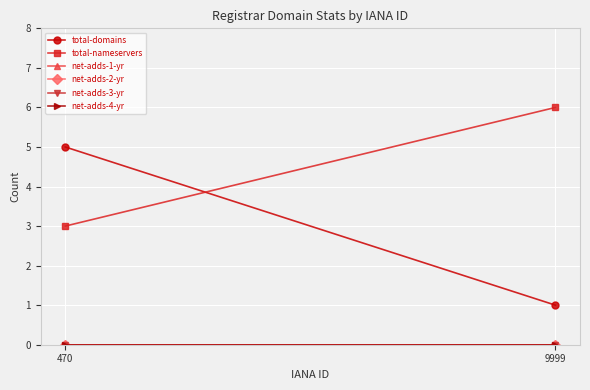

At which category is the sum across all series the highest?

470